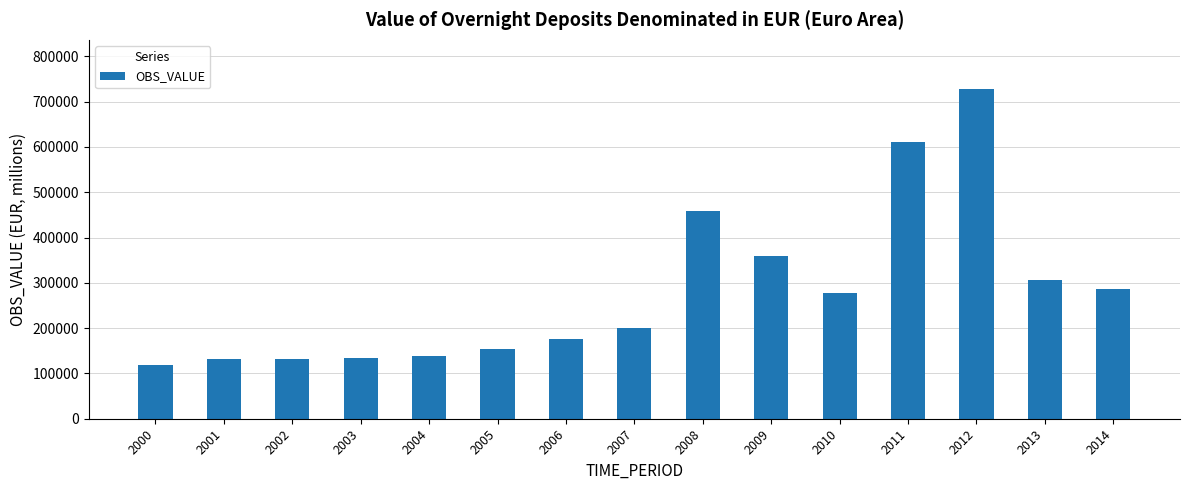

The value at 2005 is 154130.3. True or false?

True